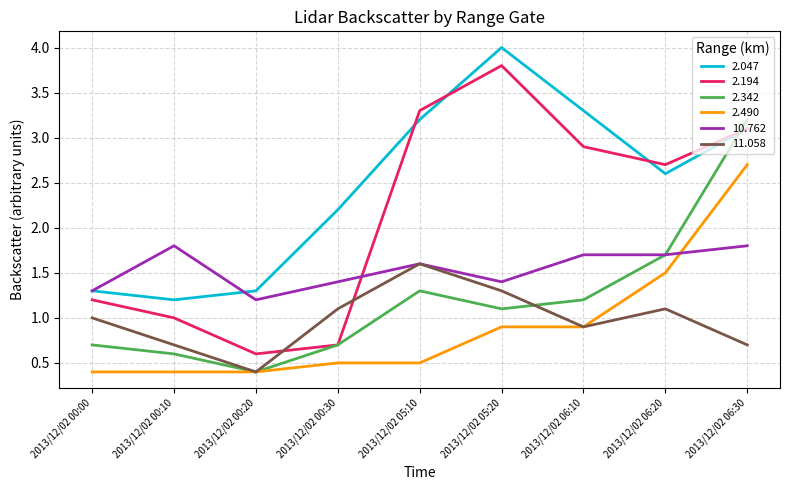

Is the value of 2.342 at 2013/12/02 06:10 greater than the value of 10.762 at 2013/12/02 00:30?

No